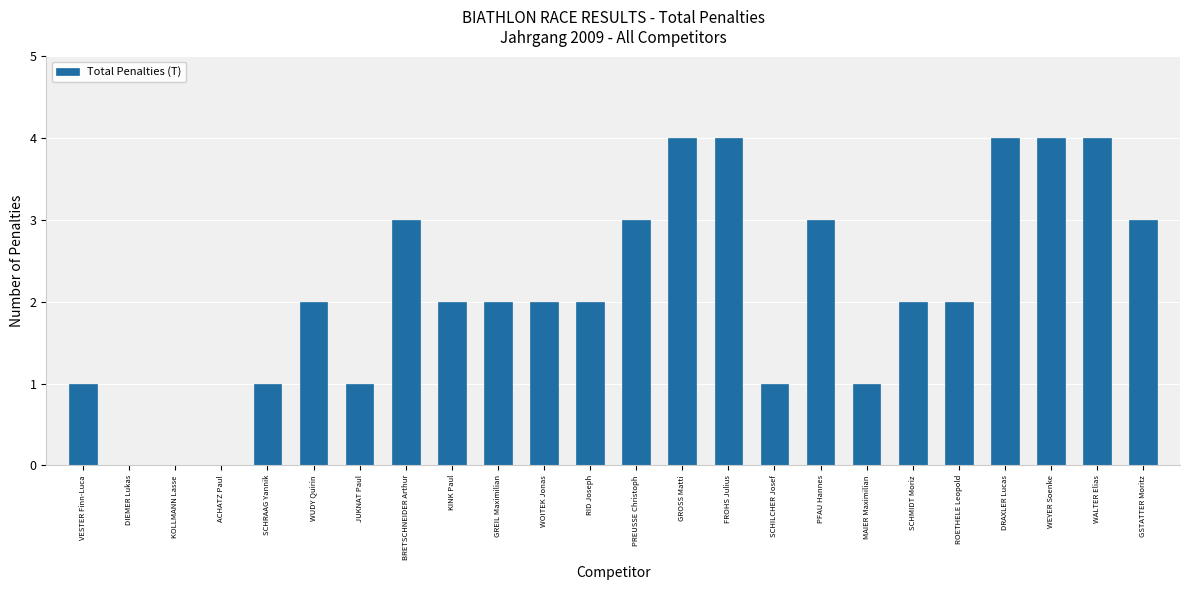

What is the ratio of the value at KINK Paul to the value at GSTATTER Moritz?

0.7